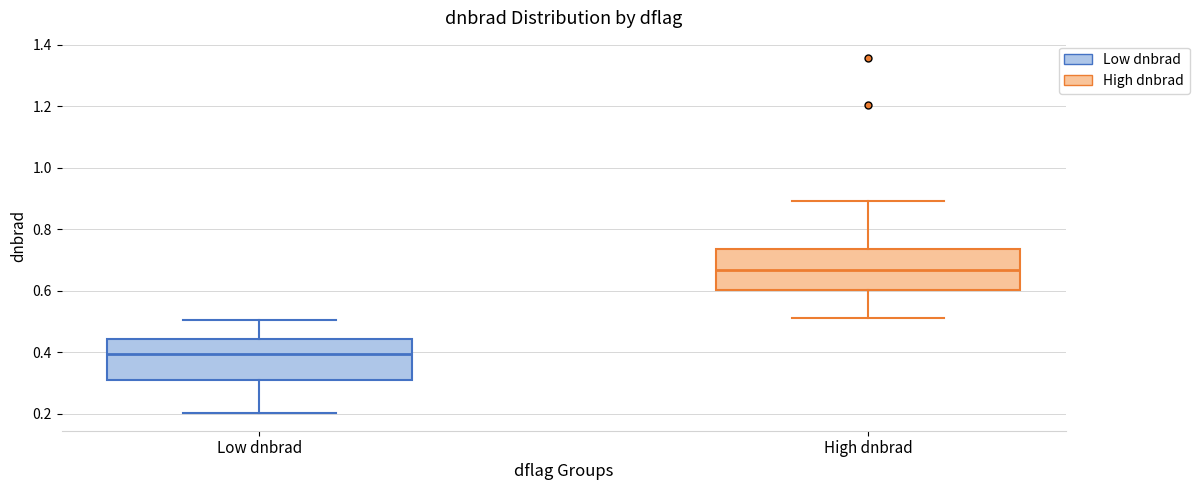

Which box's median line is the highest?

High dnbrad